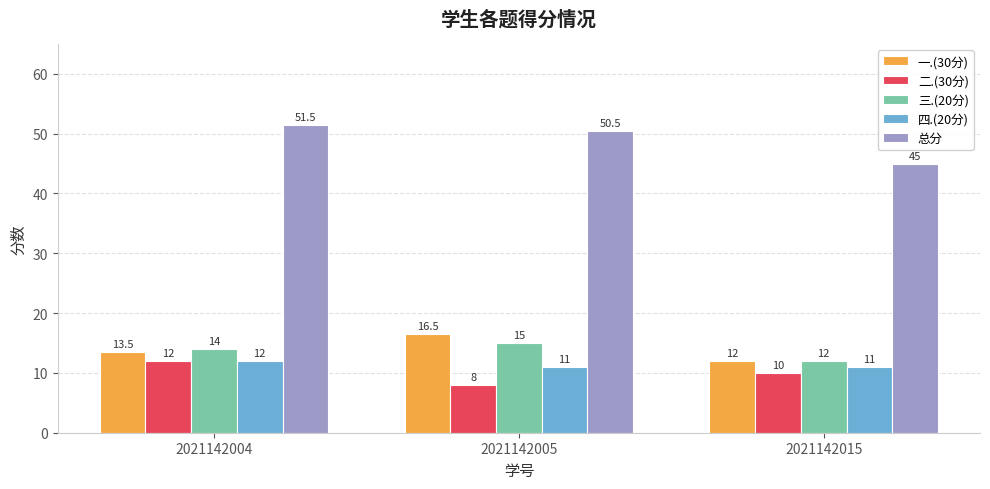

How many categories are shown in the chart?

3